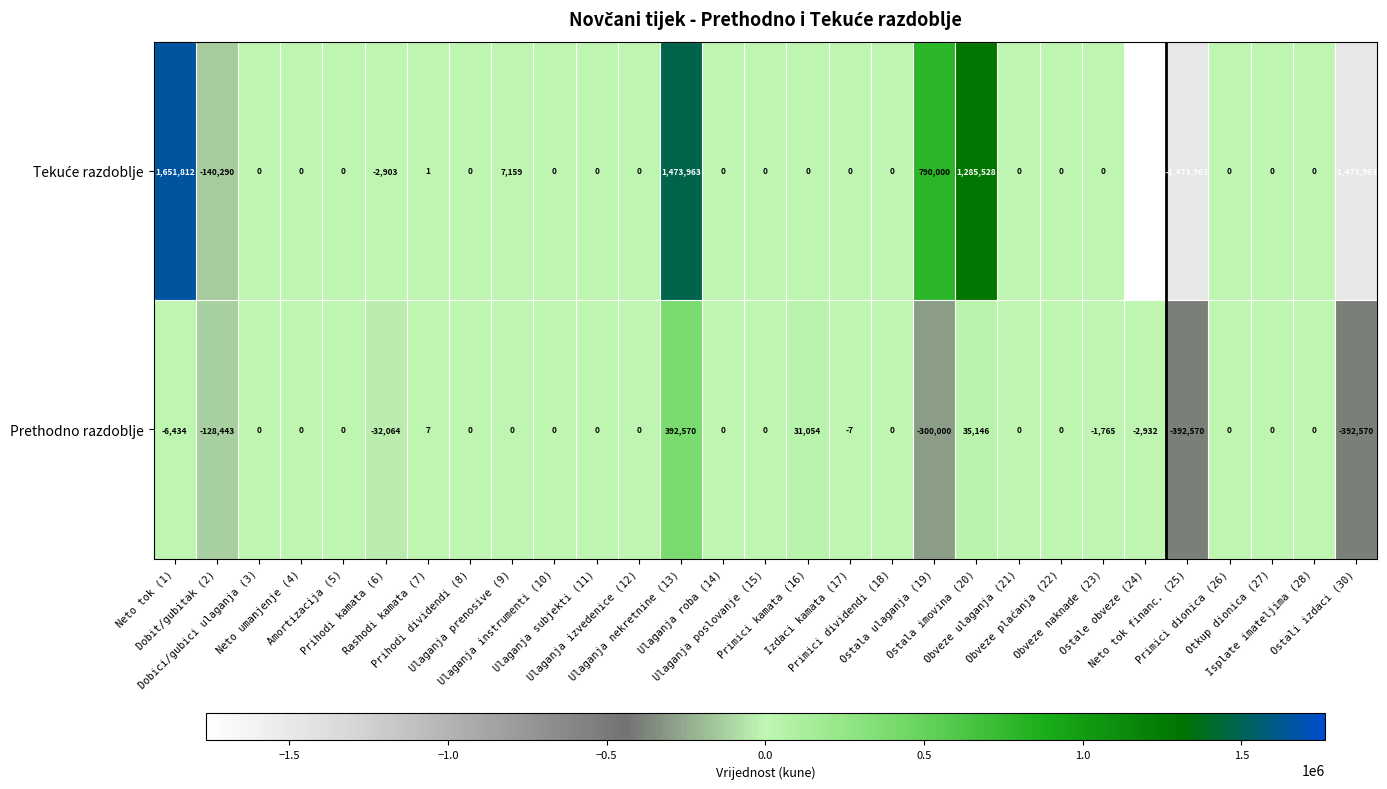

At how many categories does at least one series exceed 1263128?

3